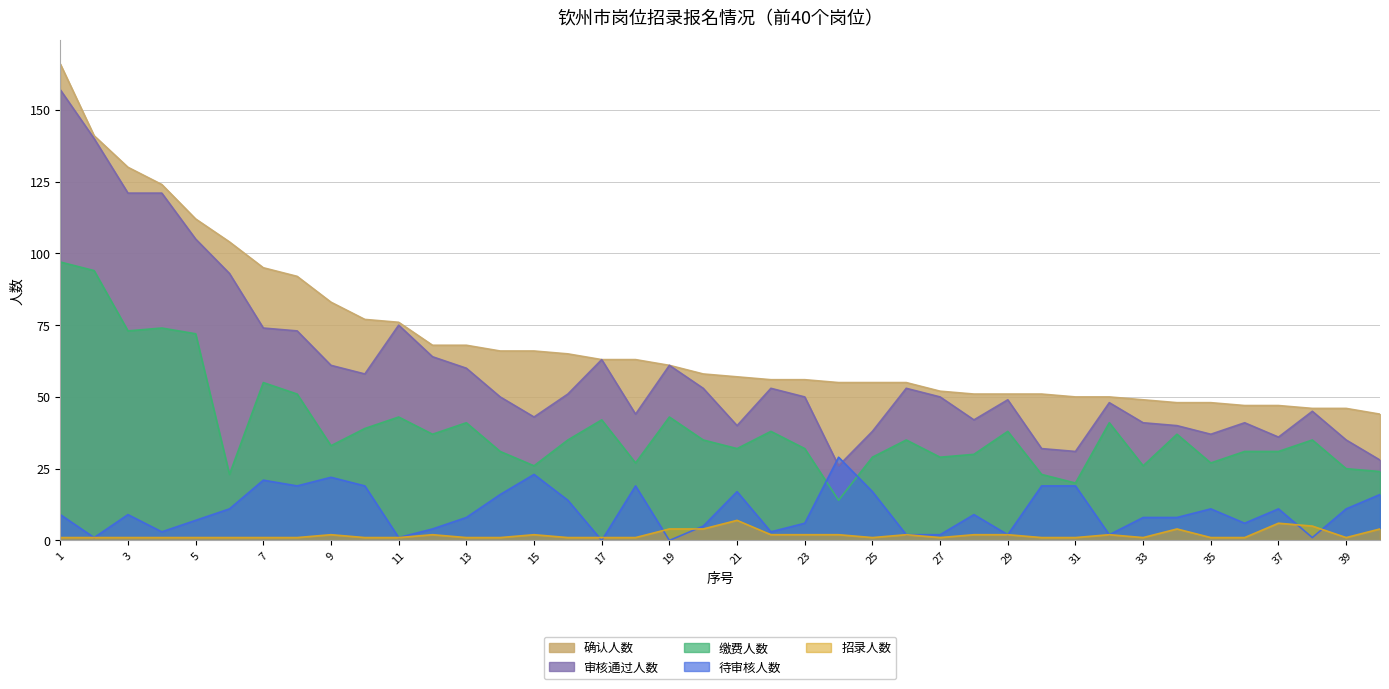

True or false: 招录人数 has more than 0 points higher than both neighbors.

True